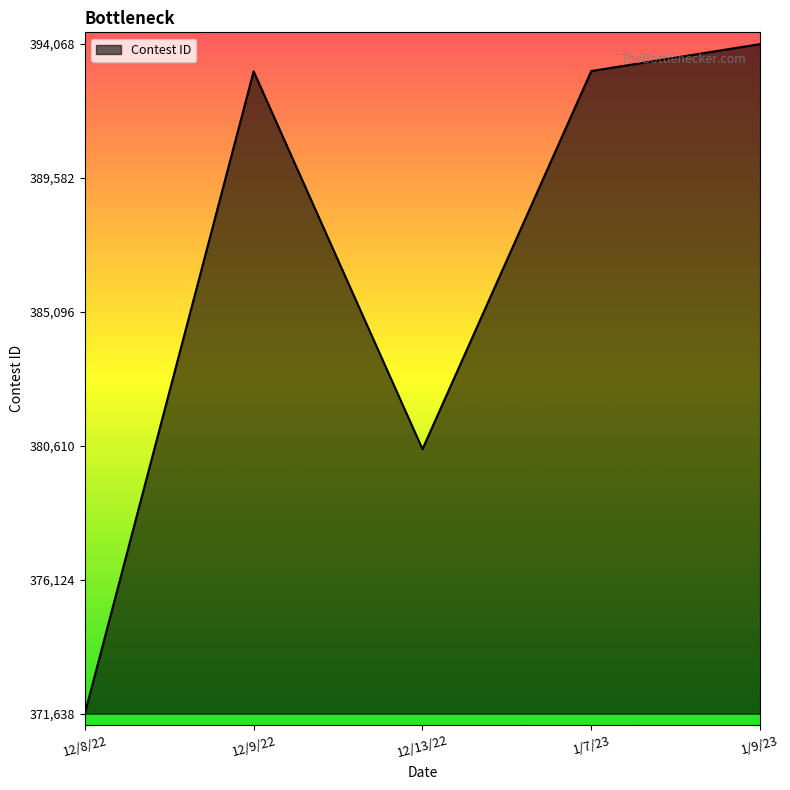

What value does the data have at 12/9/22?

393156